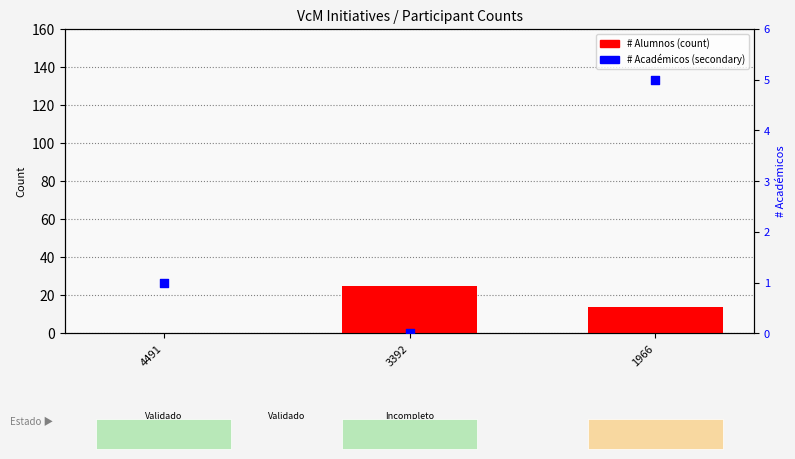

Which series contains the lowest Y value?

# Alumnos